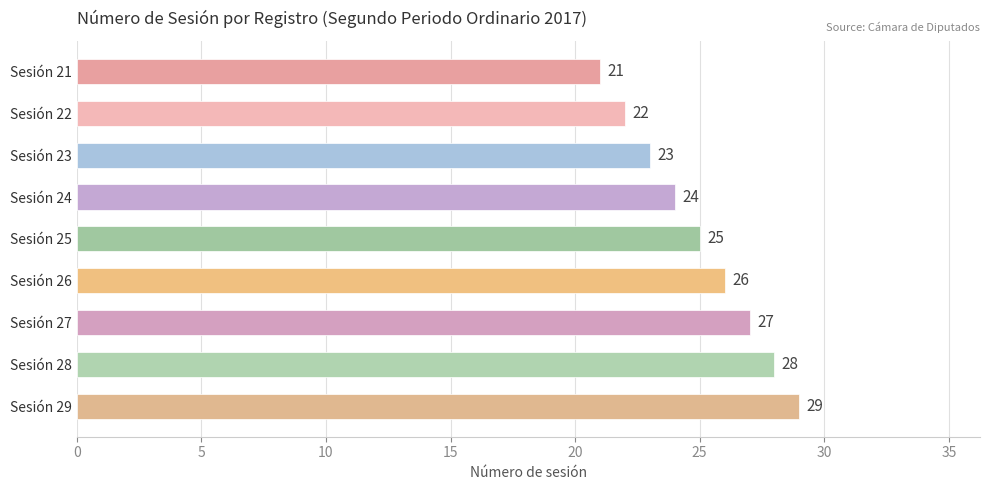

What is the difference between the maximum and second lowest values?

7